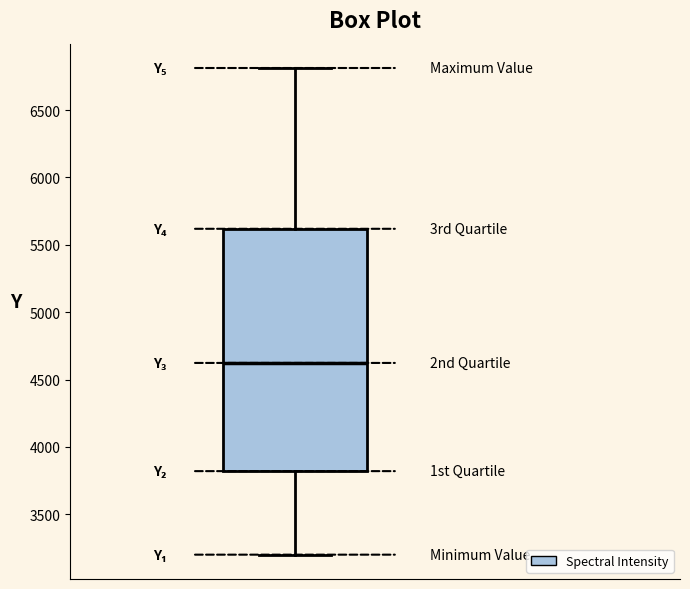

Transcribe this box plot: give where the median line is, the range the box spans, and where the two whiskers end, as read against the y-axis. The values are not printed on the chart, so give them approximately, as read against the axis.

median 4600, box 3800 to 5600, whiskers 3200 to 6800